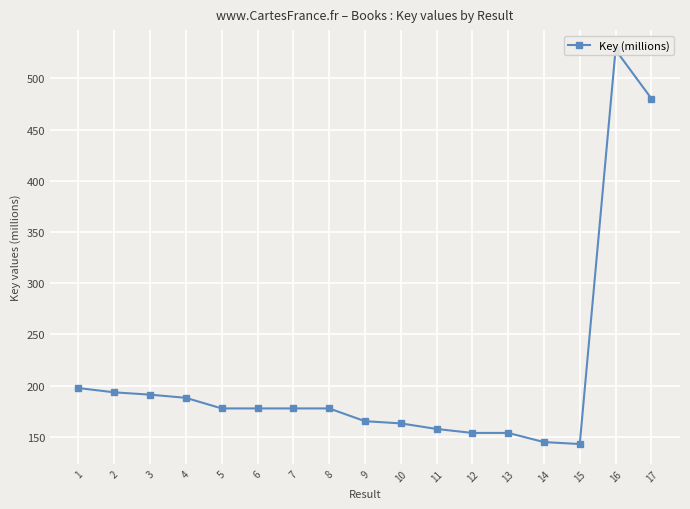

Which category has the highest value across all series?

16